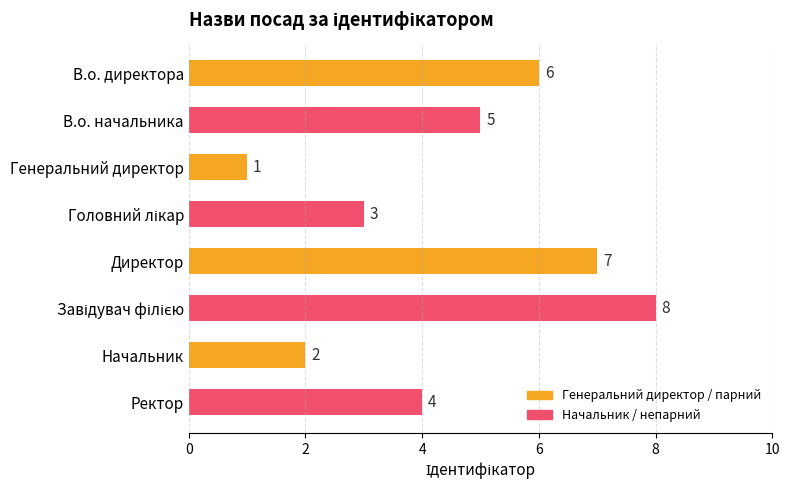

What is the difference between the maximum and minimum values?

7